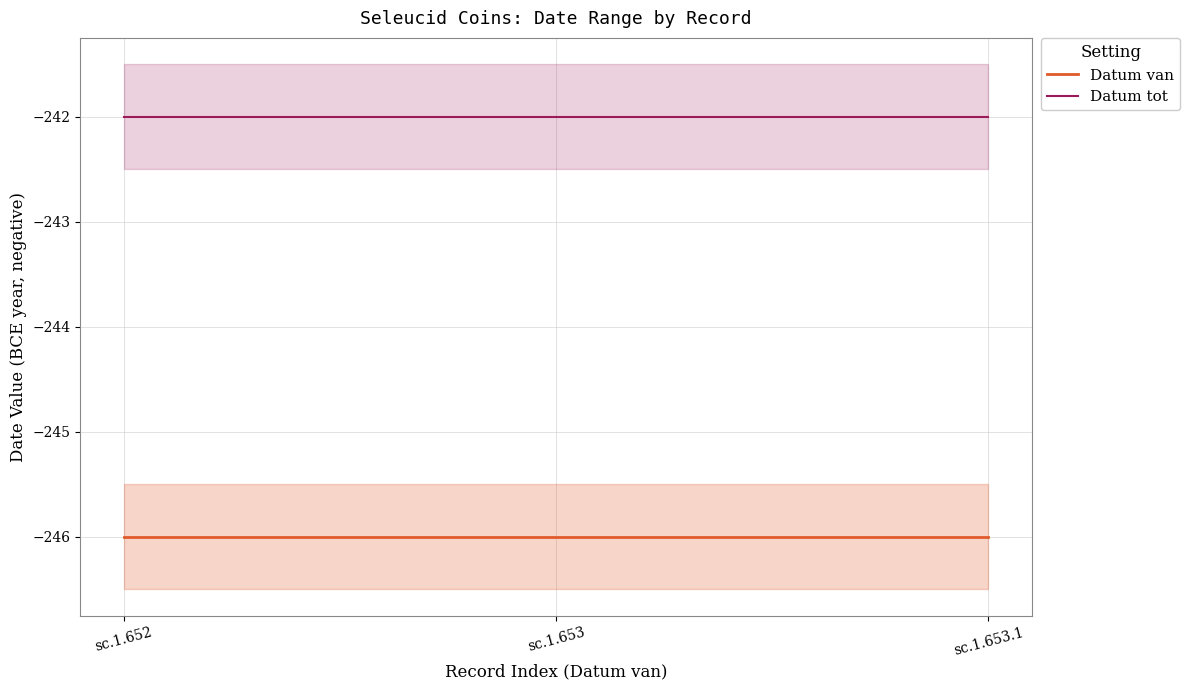

How many series are shown in this chart?

2